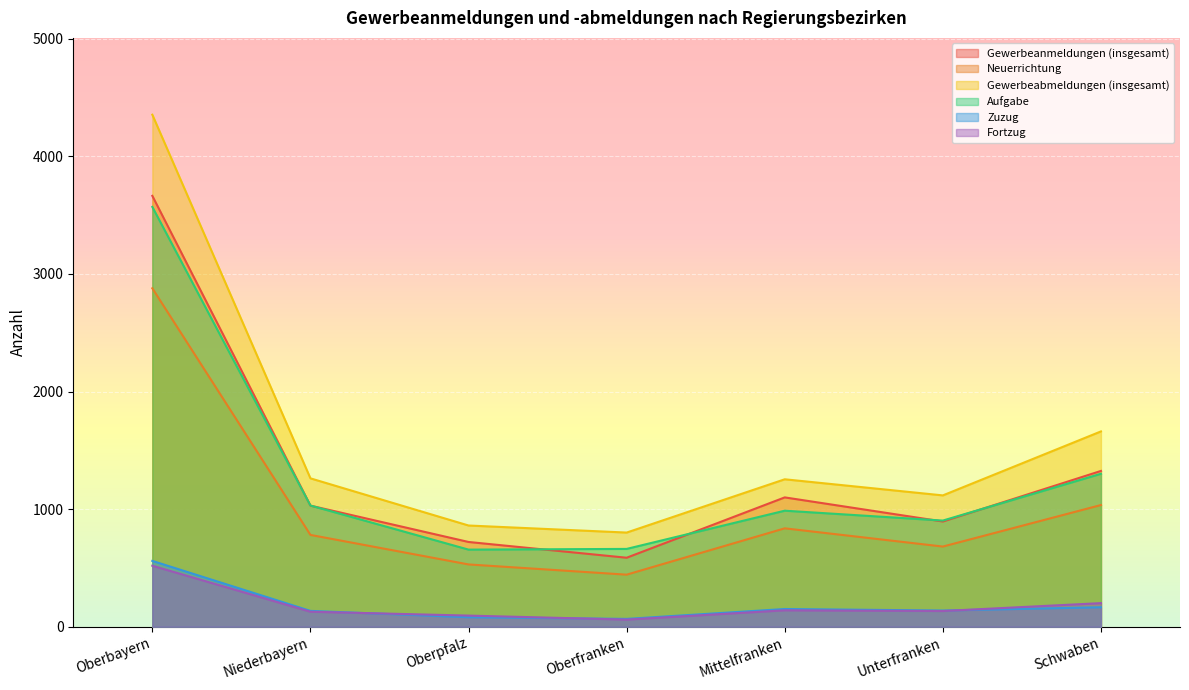

Which series has the largest range (max minus min)?

Gewerbeabmeldungen (insgesamt)